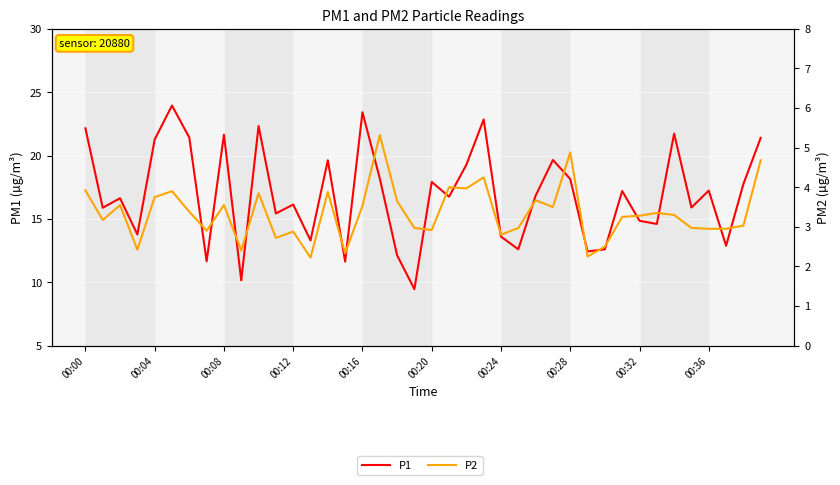

Which series changed the most between 00:00 and 30?

P1